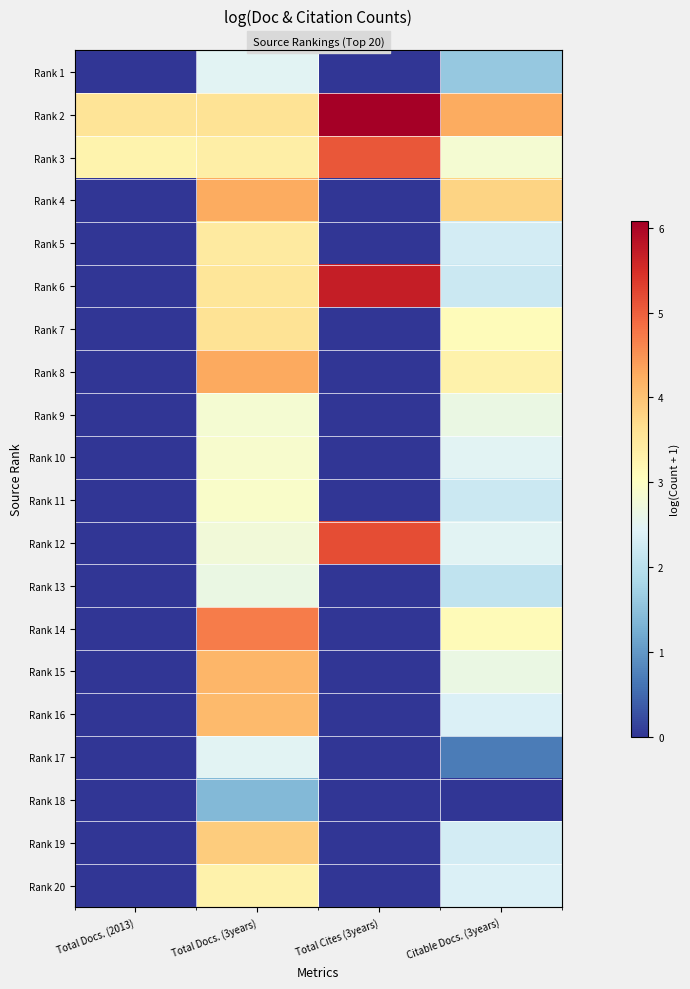

Rank the categories by Rank 14 value from lowest to highest.

Total Docs. (2013), Total Cites (3years), Citable Docs. (3years), Total Docs. (3years)